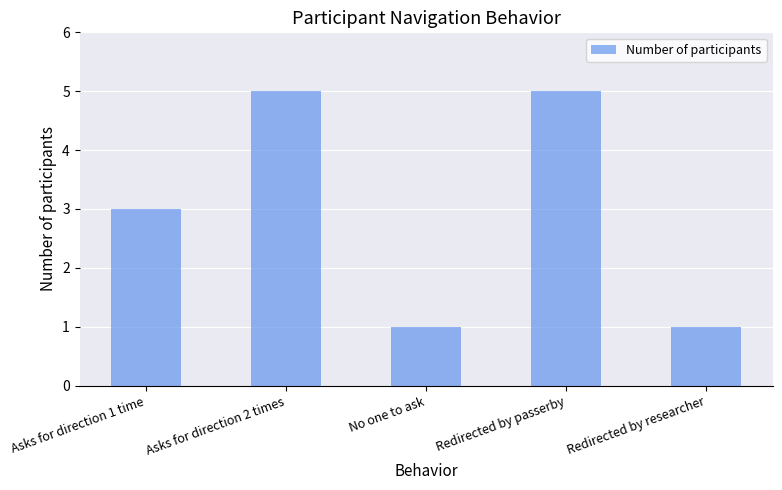

Reading left to right, list all the values displayed in this chart.

Asks for direction 1 time=3	Asks for direction 2 times=5	No one to ask=1	Redirected by passerby=5	Redirected by researcher=1